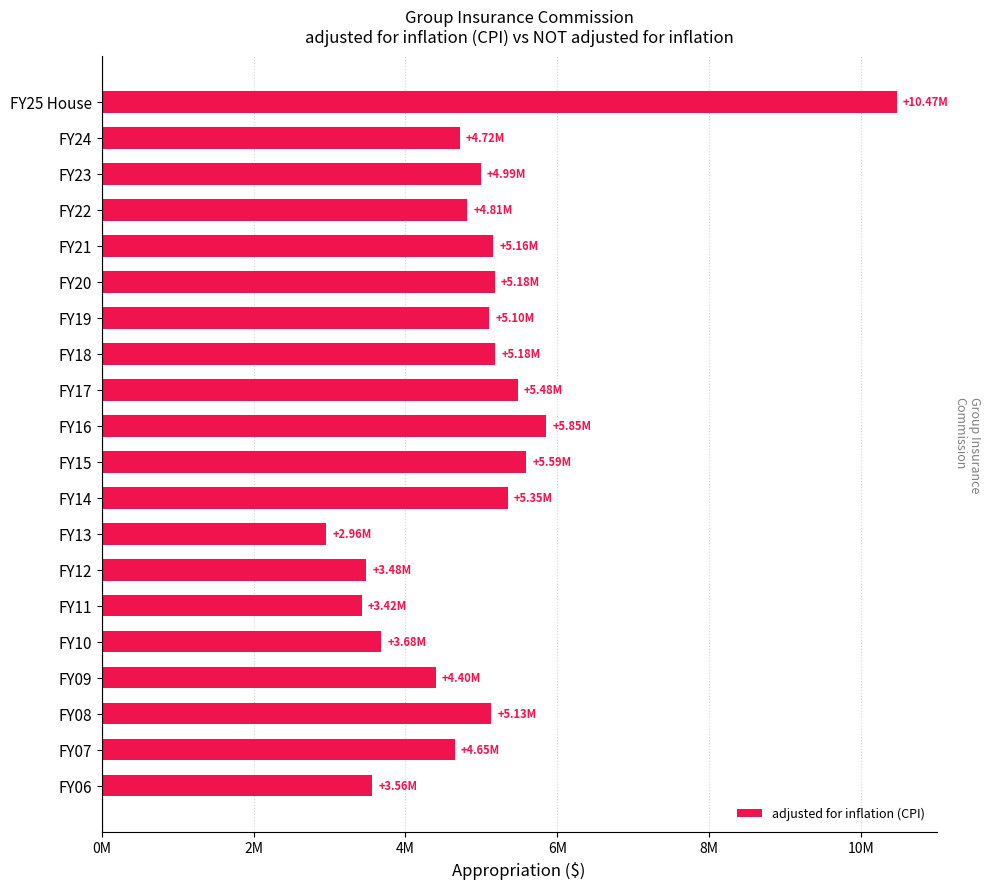

What is the maximum value shown in the chart?

10469260